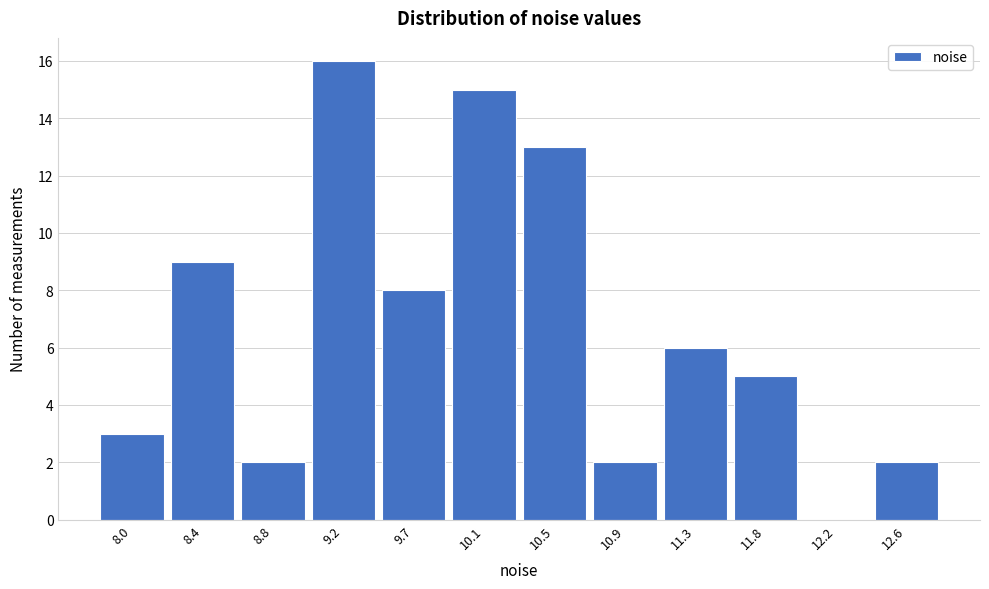

Reading left to right, transcribe this chart: for each bar, give the range it covers on the x-axis and its height. Neither the bar edges nor the heights are printed on the chart, so give them approximately, as read against the axes.

7.80 to 8.20: 3
8.20 to 8.60: 9
8.60 to 9.05: 2
9.05 to 9.45: 16
9.45 to 9.85: 8
9.85 to 10.30: 15
10.30 to 10.70: 13
10.70 to 11.10: 2
11.10 to 11.55: 6
11.55 to 11.95: 5
11.95 to 12.40: 0
12.40 to 12.80: 2